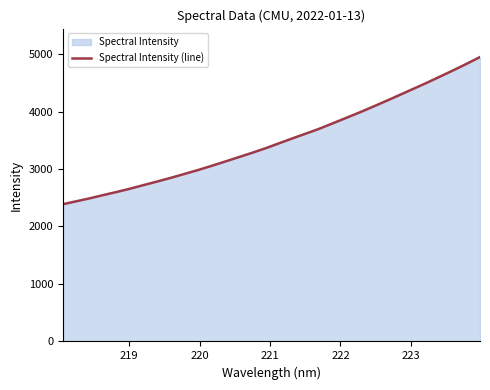

How many values exceed 3442?

16